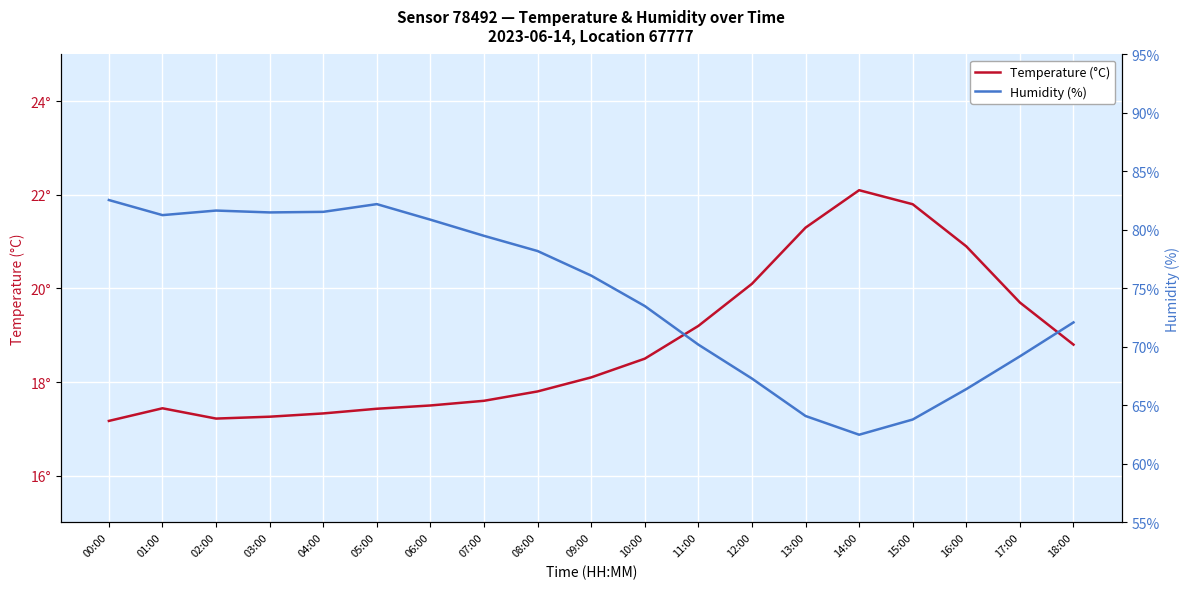

Which label corresponds to the largest value in the chart?

00:00